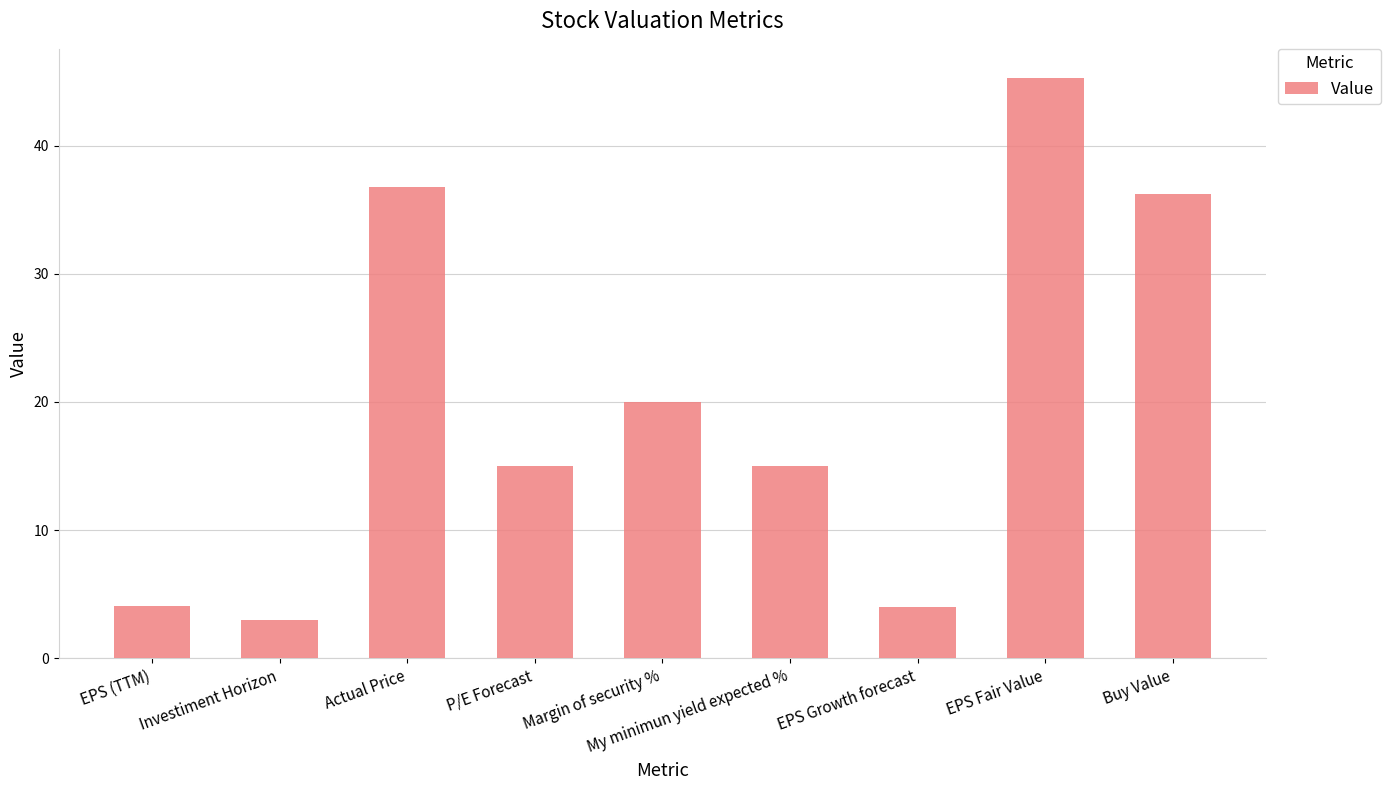

What is the difference between the maximum and minimum values?

42.3